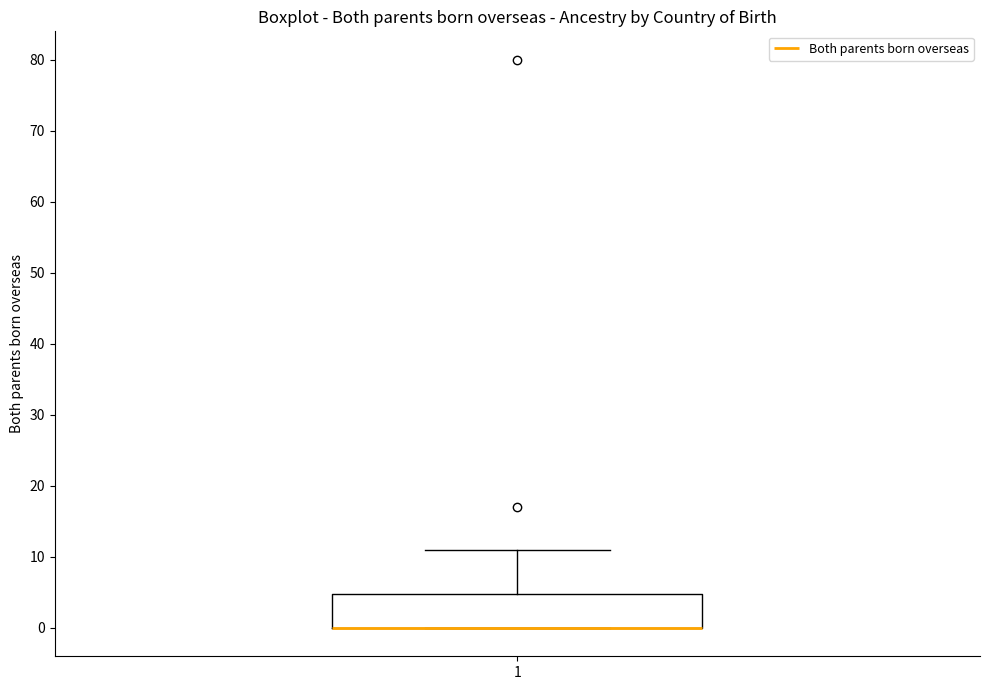

Read this box plot against the y-axis: the position of the median line, the range covered by the box, and the ends of both whiskers. The values are not printed on the chart, so give them approximately, as read against the axis.

median 0 (drawn on the box's lower edge), box 0 to 5, whiskers 0 to 11